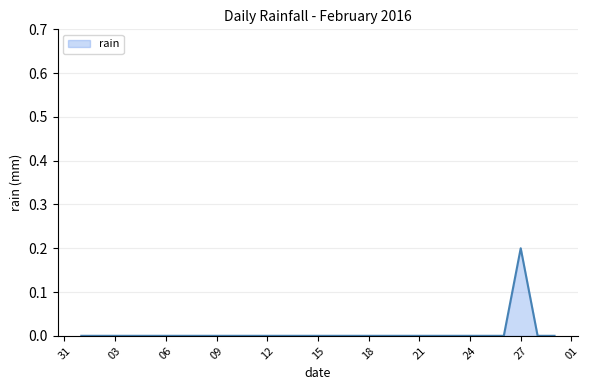

How many lines are shown in the chart?

1